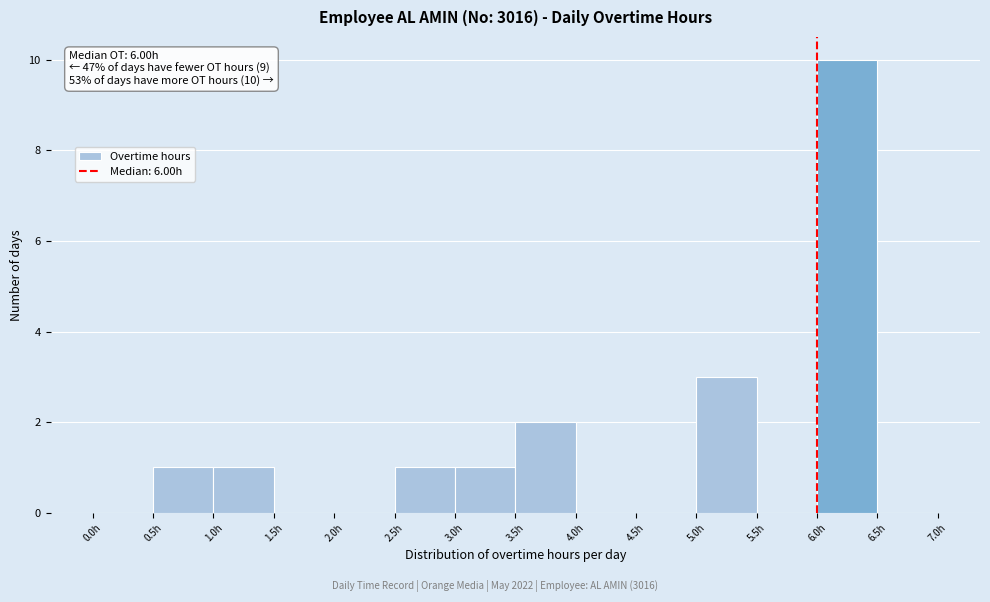

Which range on the x-axis has the tallest bar?

6.0 to 6.5